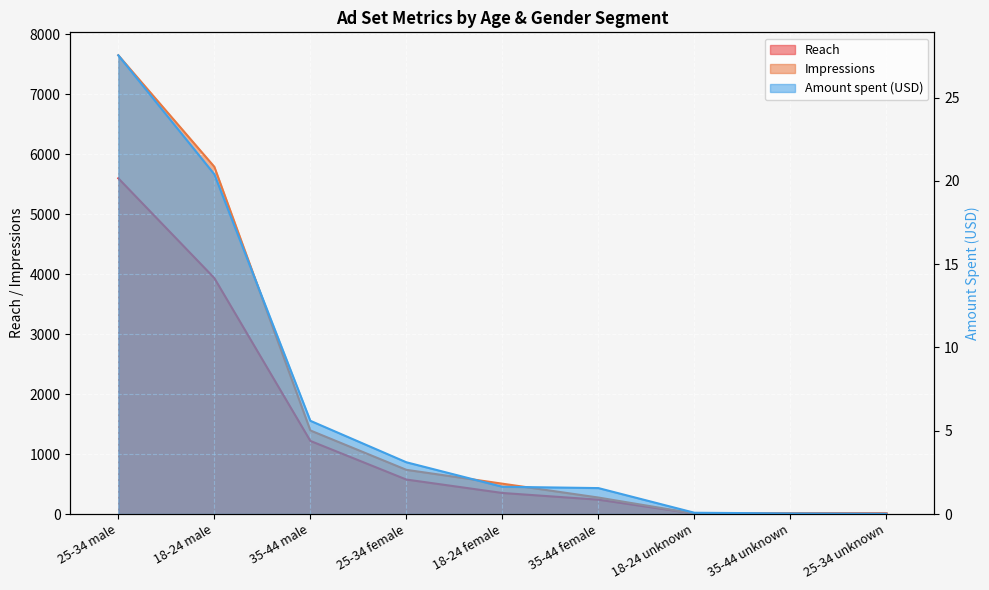

Reading left to right, transcribe all the data shown in this chart.

Reach: 5600.0	3936.0	1220.0	576.0	352.0	240.0	9.0	12.0	11.0
Impressions: 7651.0	5792.0	1395.0	738.0	507.0	276.0	9.0	13.0	11.0
Amount spent (USD): 27.5	20.4	5.6	3.1	1.6	1.6	0.1	0.0	0.0